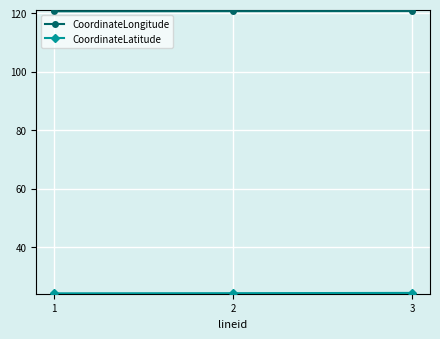

What is the smallest value displayed?

24.1